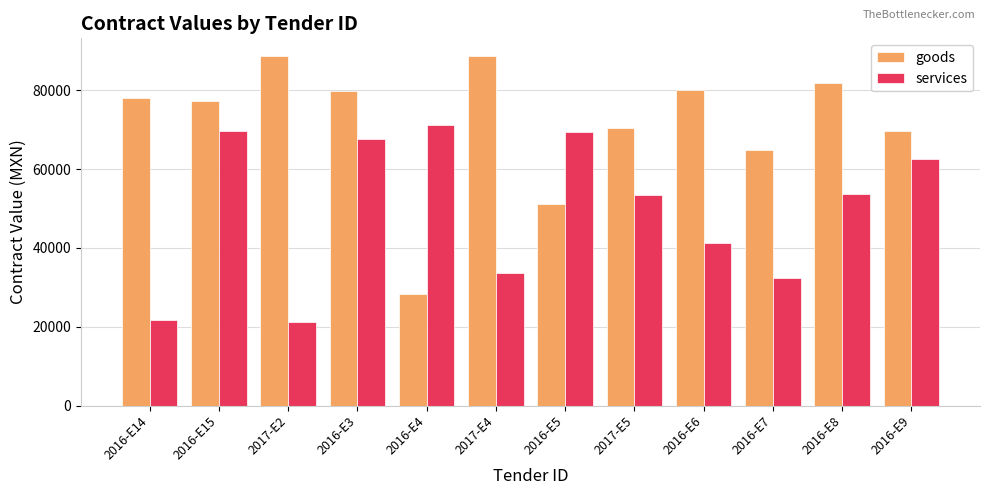

Is the value of services at 2016-E8 greater than the value of goods at 2016-E15?

No